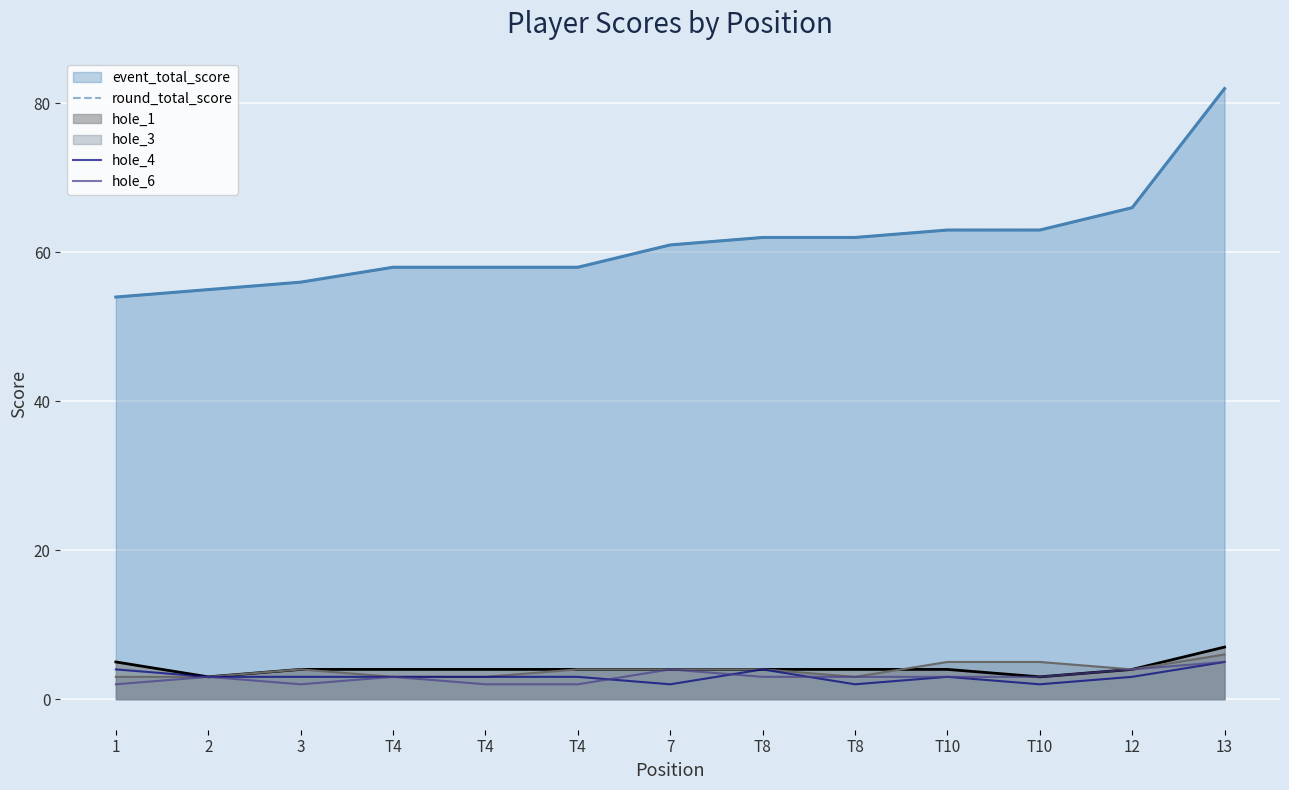

Rank the categories by round_total_score value from lowest to highest.

1, 2, 3, T4, T4, T4, 7, T8, T8, T10, T10, 12, 13